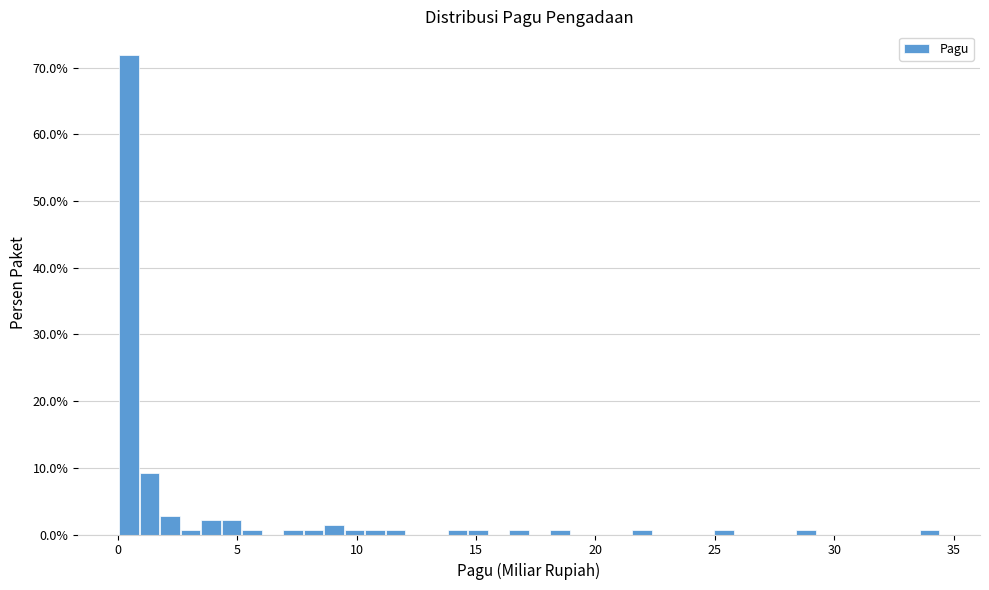

Around what value on the x-axis is the tallest bar? Give the approximate position of its centre, as read against the axis.

0.5